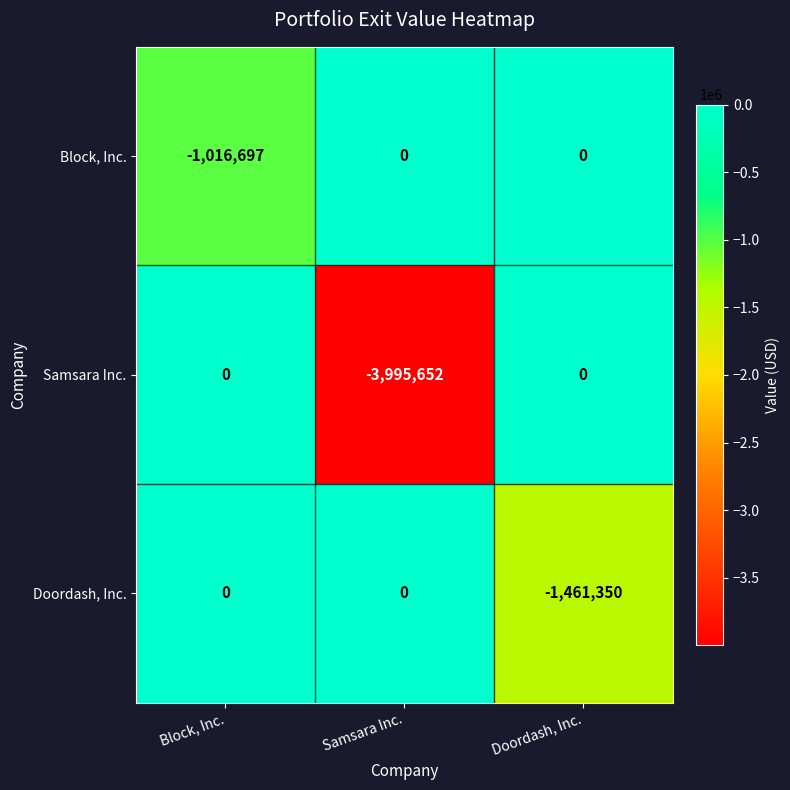

Reading left to right, extract all data points from this chart.

Block, Inc.: -1016697	0	0
Samsara Inc.: 0	-3995652	0
Doordash, Inc.: 0	0	-1461350